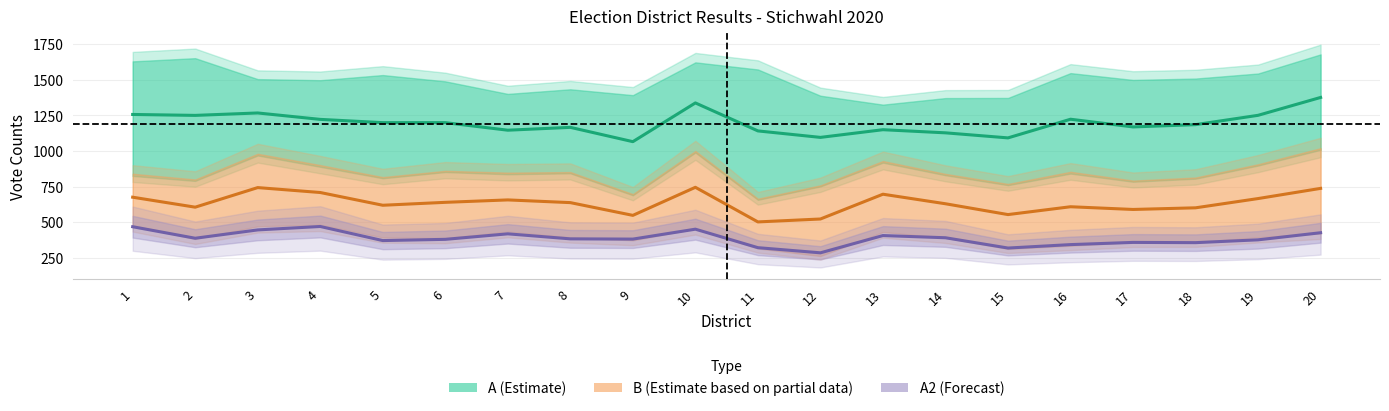

Where does the A (Estimate) series first go above 1199?

1